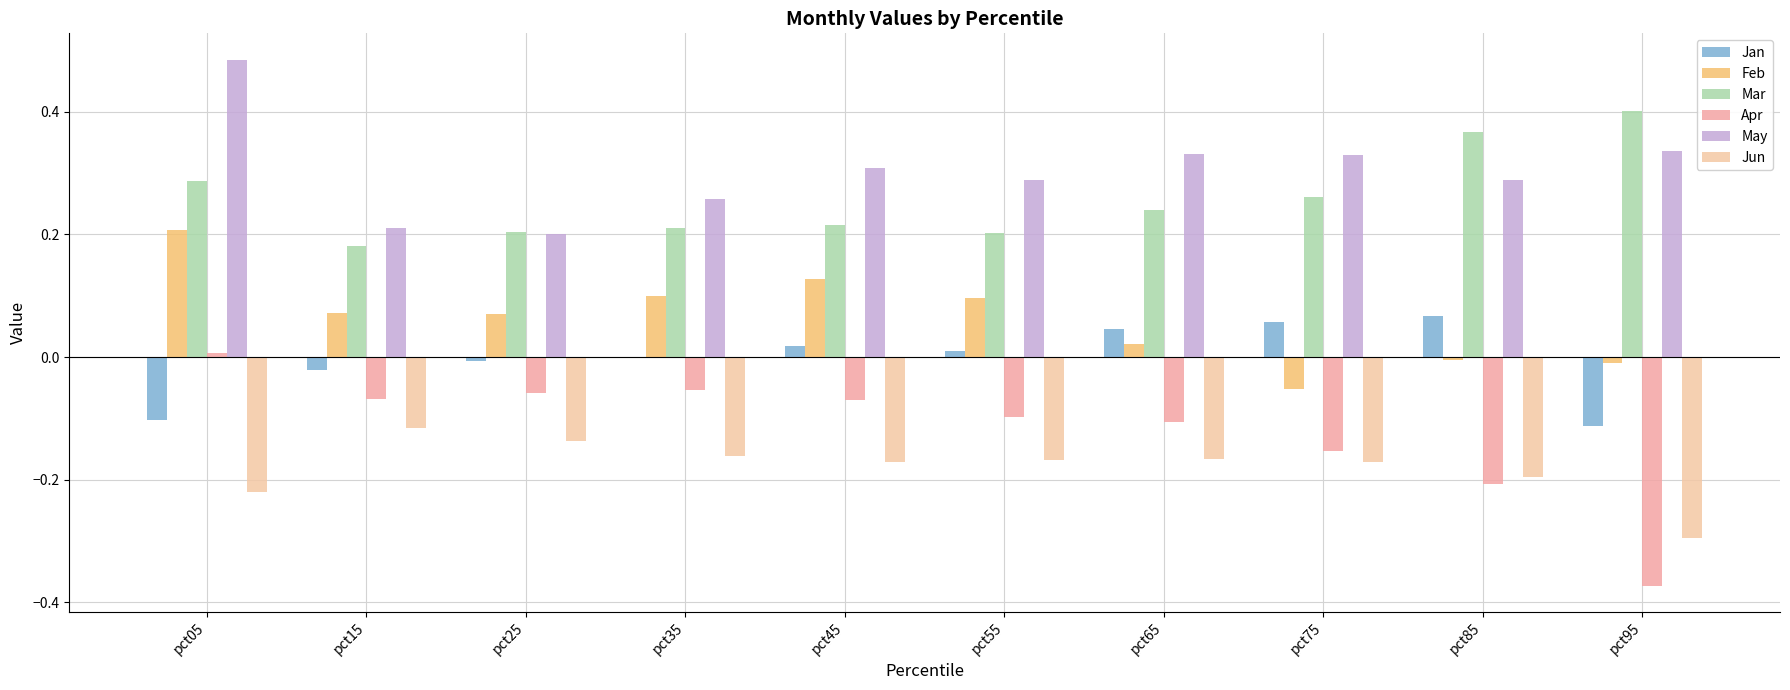

How many data points in Apr are above 0?

1